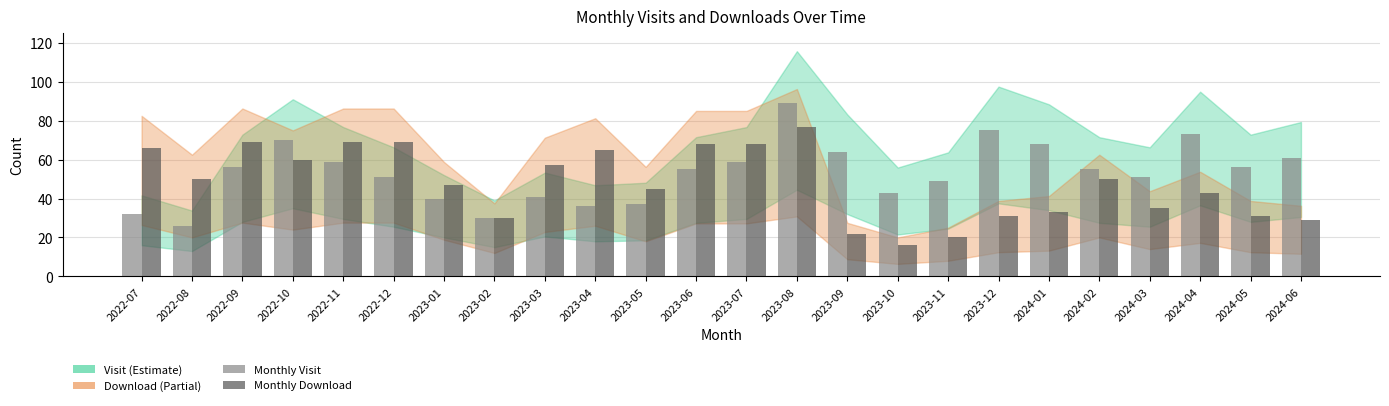

How many series are shown in this chart?

2